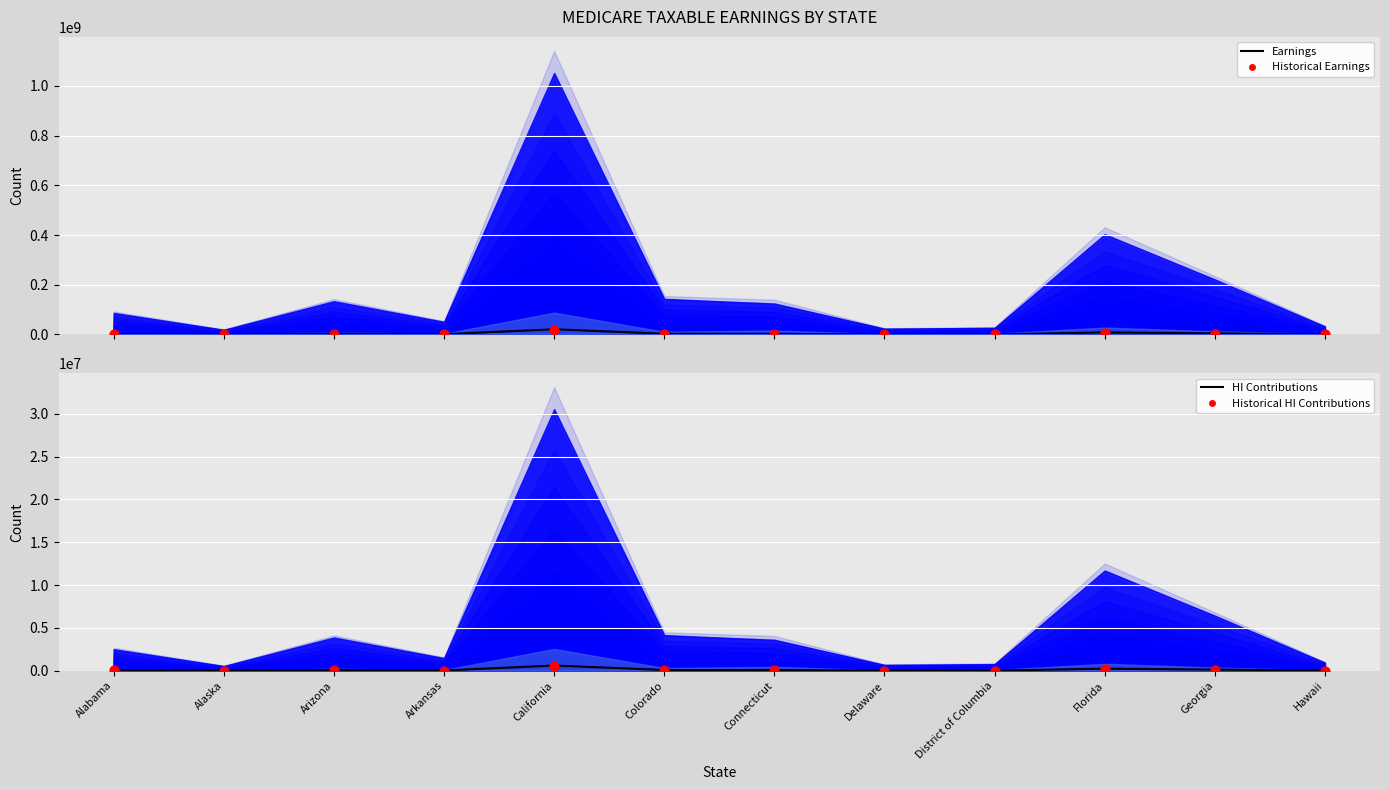

At how many categories does at least one series exceed 4879386?

2